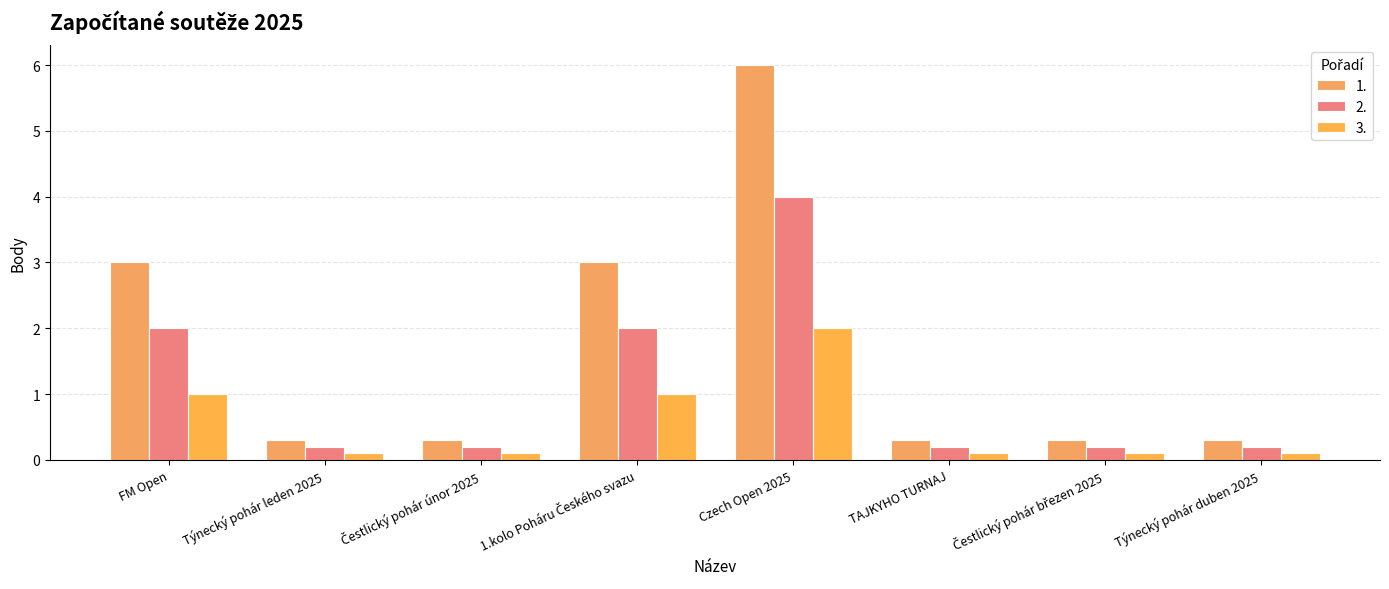

Which series has the widest spread of values?

1.